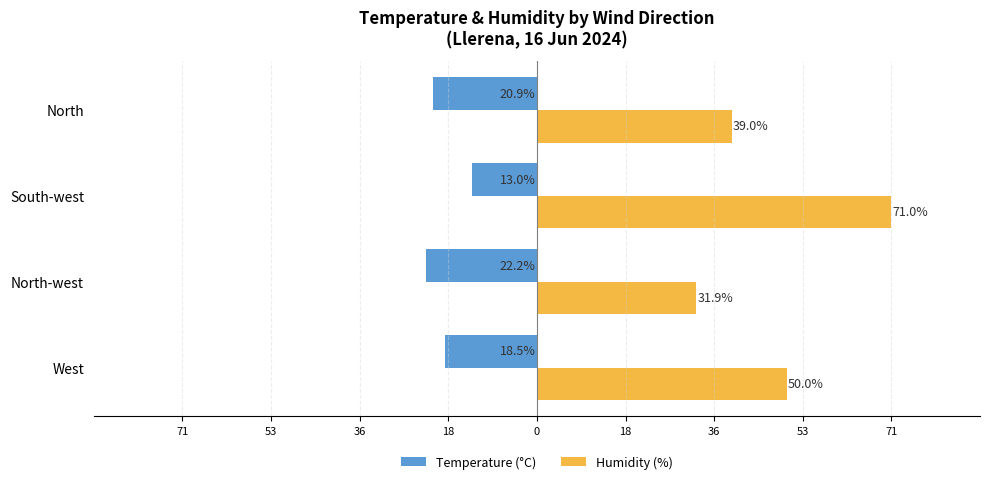

What are all the series names shown in the legend?

Temperature (°C), Humidity (%)